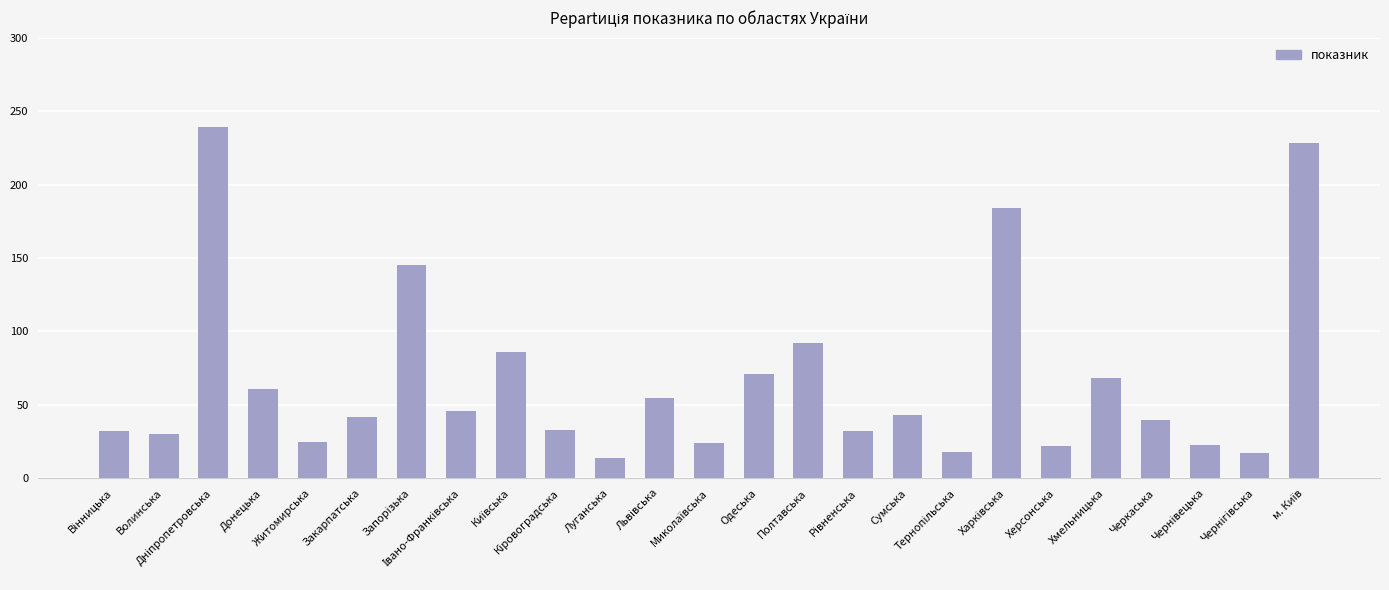

What is the value of the 7th bar from the left?

145